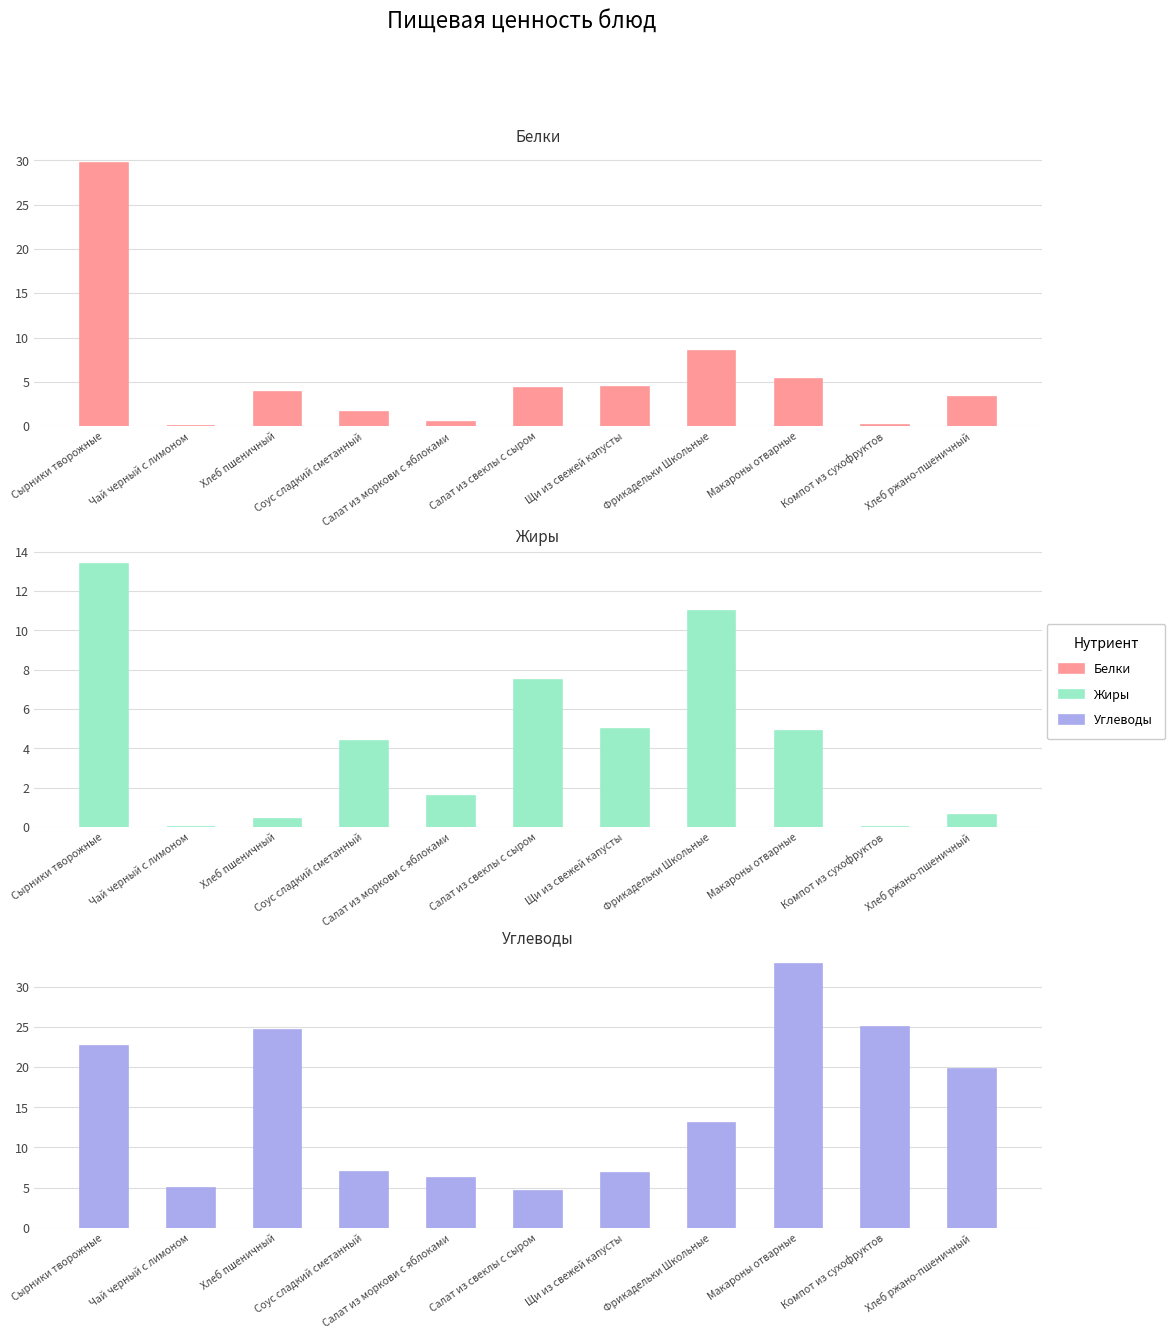

How many values in the Жиры series are below 4?

5